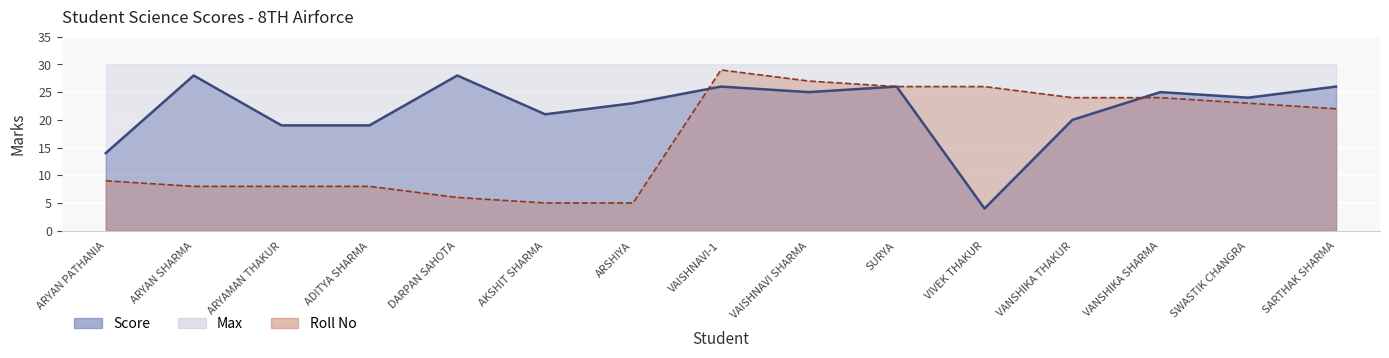

What is the total value across all series at ADITYA SHARMA?

27